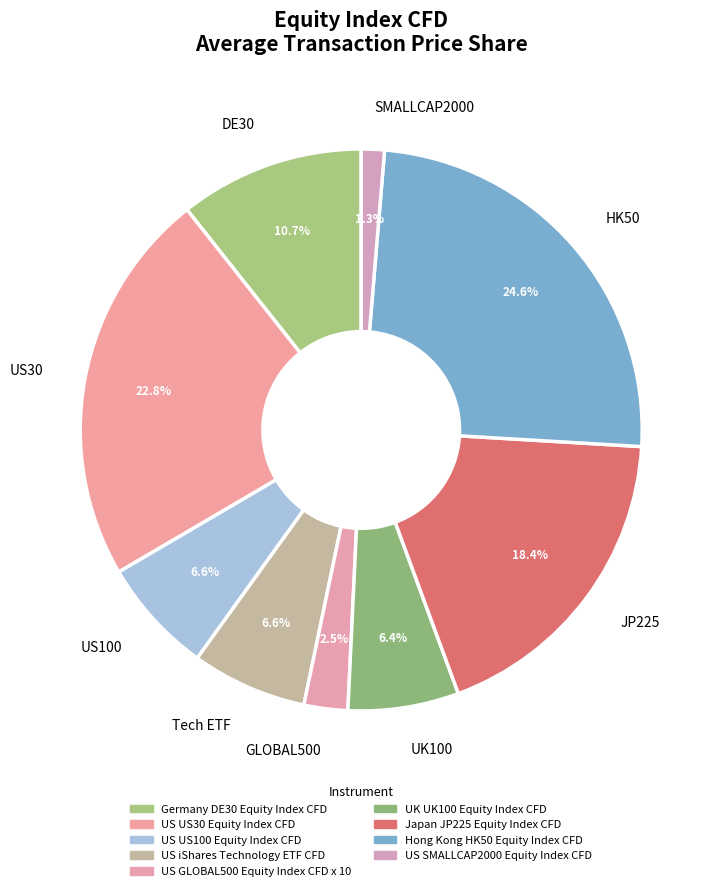

Is there any slice that represents more than half of the pie?

No